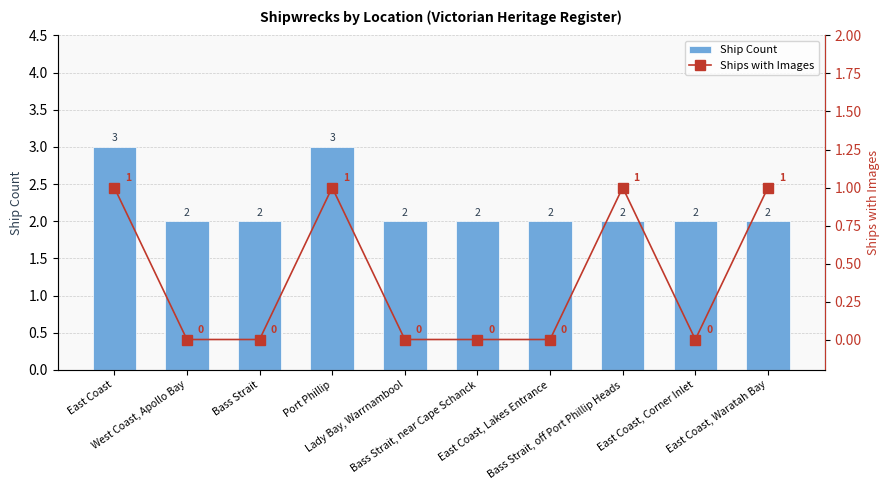

How many positive values does the Ships with Images series have?

4